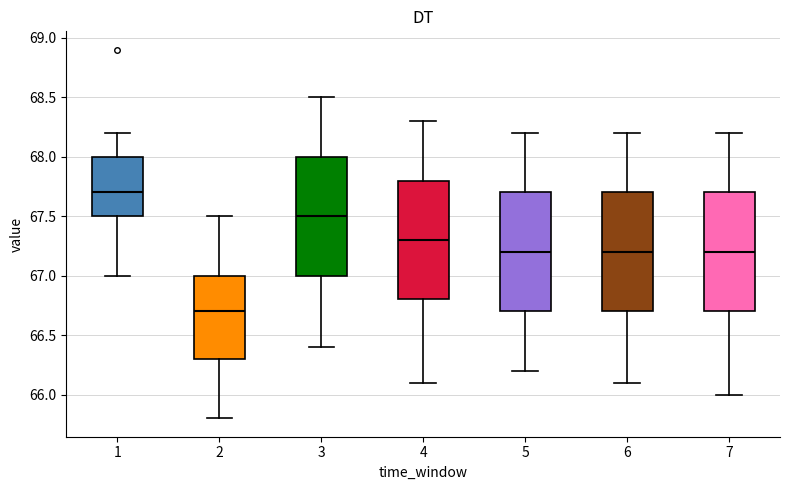

Reading left to right, transcribe this box plot: for each box, give where its median line is, the range the box spans, and where its two whiskers end, as read against the y-axis. The values are not printed on the chart, so give them approximately, as read against the axis.

1: median 67.7, box 67.5 to 68.0, whiskers 67.0 to 68.2
2: median 66.7, box 66.3 to 67.0, whiskers 65.8 to 67.5
3: median 67.5, box 67.0 to 68.0, whiskers 66.4 to 68.5
4: median 67.3, box 66.8 to 67.8, whiskers 66.1 to 68.3
5: median 67.2, box 66.7 to 67.7, whiskers 66.2 to 68.2
6: median 67.2, box 66.7 to 67.7, whiskers 66.1 to 68.2
7: median 67.2, box 66.7 to 67.7, whiskers 66.0 to 68.2